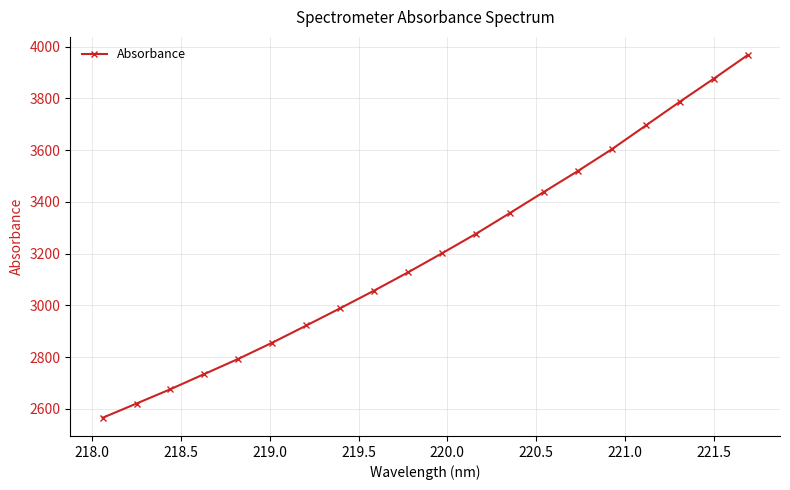

What is the difference between the second highest and minimum values?

1310.2